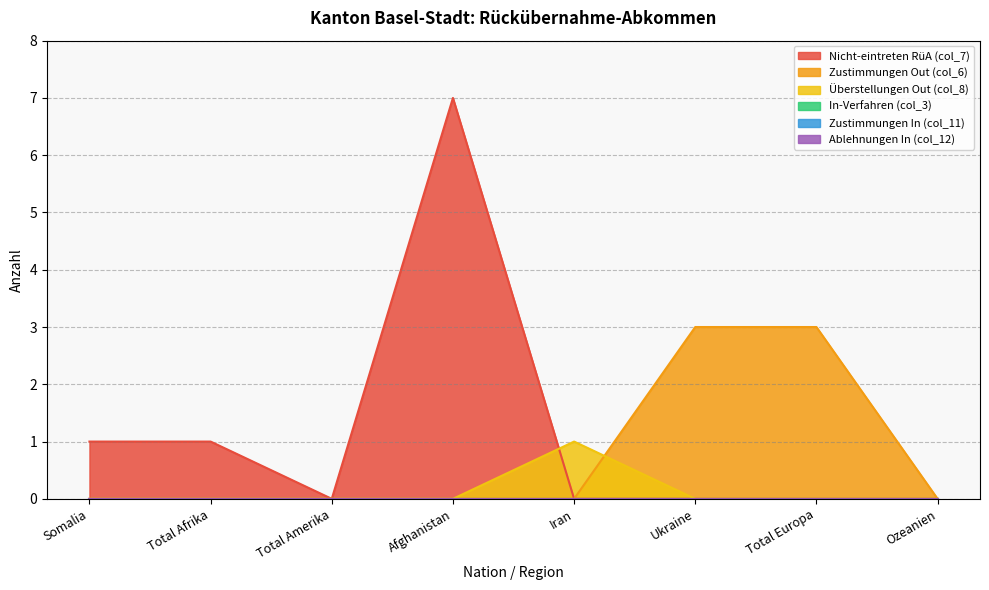

Does the chart display data point markers on the line(s)?

No